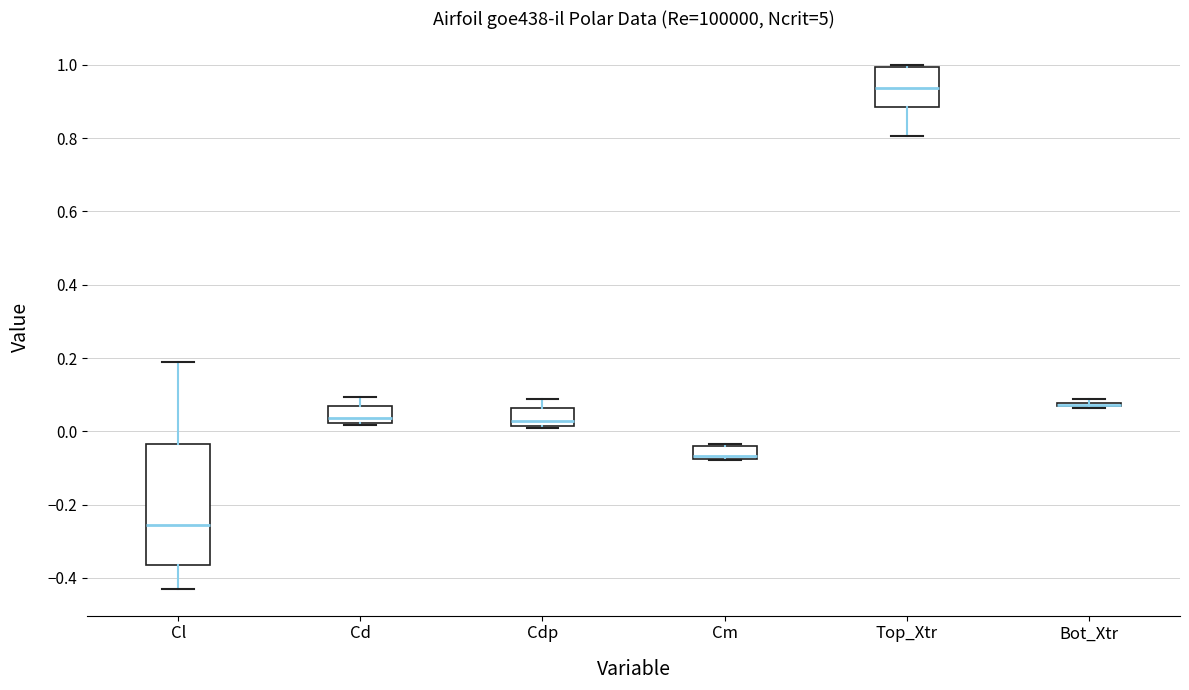

Reading left to right, read every box against the y-axis: the position of its median line, the range the box covers, and the ends of its whiskers. The values are not printed on the chart, so give them approximately, as read against the axis.

Cl: median -0.26, box -0.36 to -0.04, whiskers -0.44 to 0.20
Cd: median 0.04, box 0.02 to 0.06, whiskers 0.02 to 0.10
Cdp: median 0.02 (just above the box's lower edge), box 0.02 to 0.06, whiskers 0.00 to 0.08
Cm: median -0.06, box -0.08 to -0.04, whiskers -0.08 to -0.04 (just above the box's upper edge)
Top_Xtr: median 0.94, box 0.88 to 1.00, whiskers 0.80 to 1.00 (just above the box's upper edge)
Bot_Xtr: box collapsed to a line at 0.08, whiskers 0.06 to 0.08